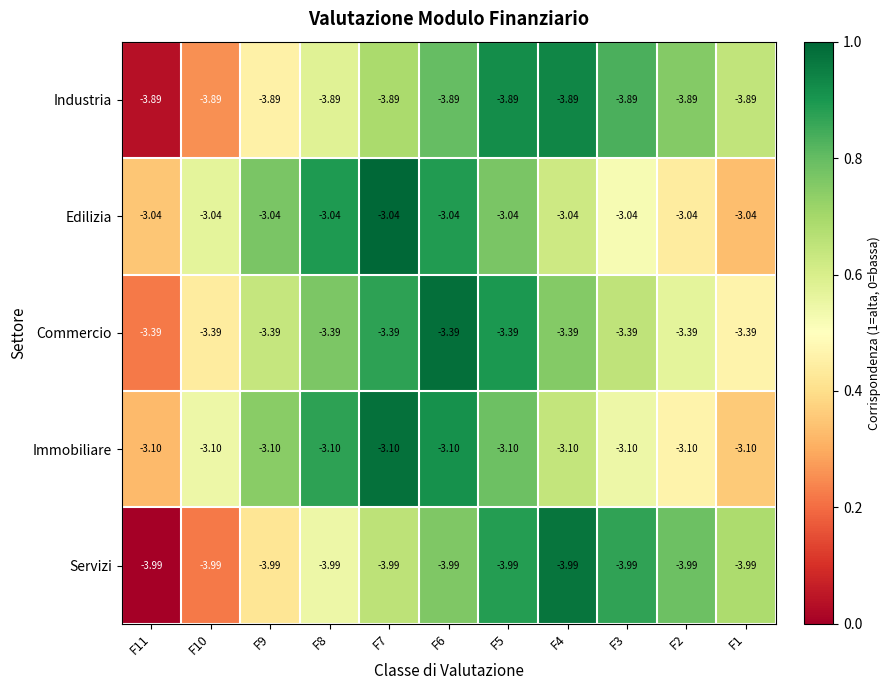

Which series has the largest total across all categories?

Edilizia